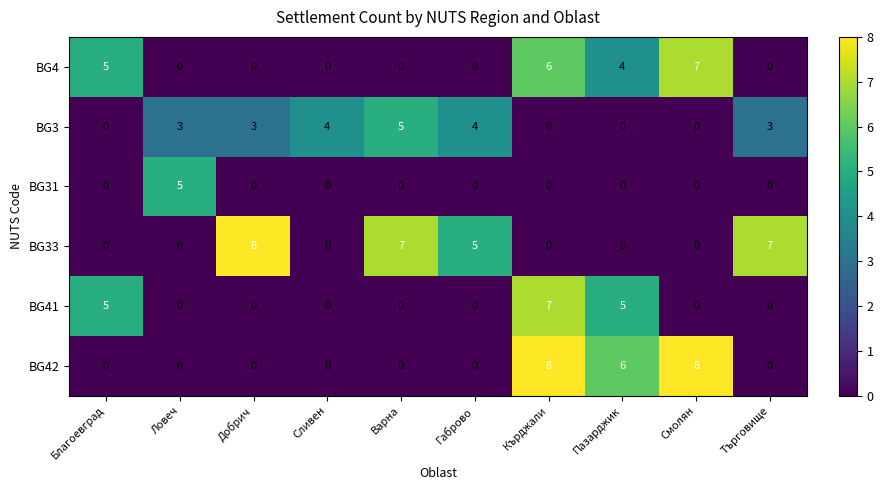

At which label does BG4 reach its peak?

Смолян